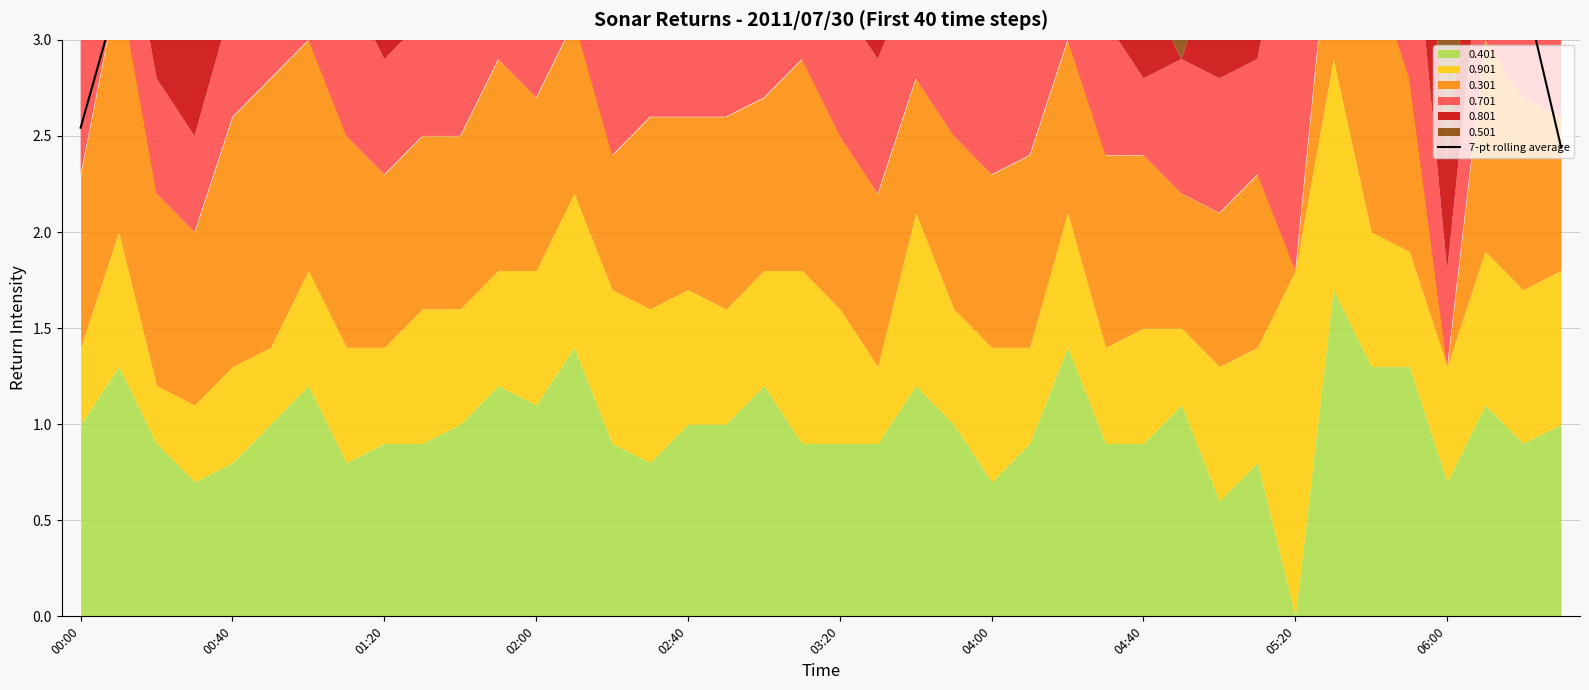

What is the approximate value at 38?

3.3